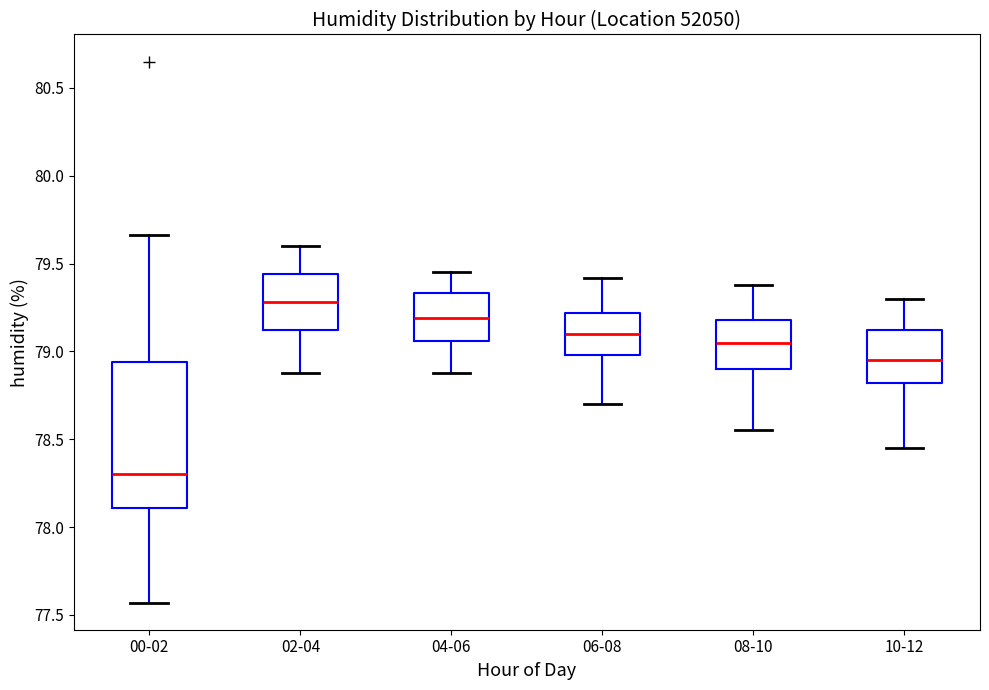

Which box is the tallest, from its lower edge to its upper edge?

00-02